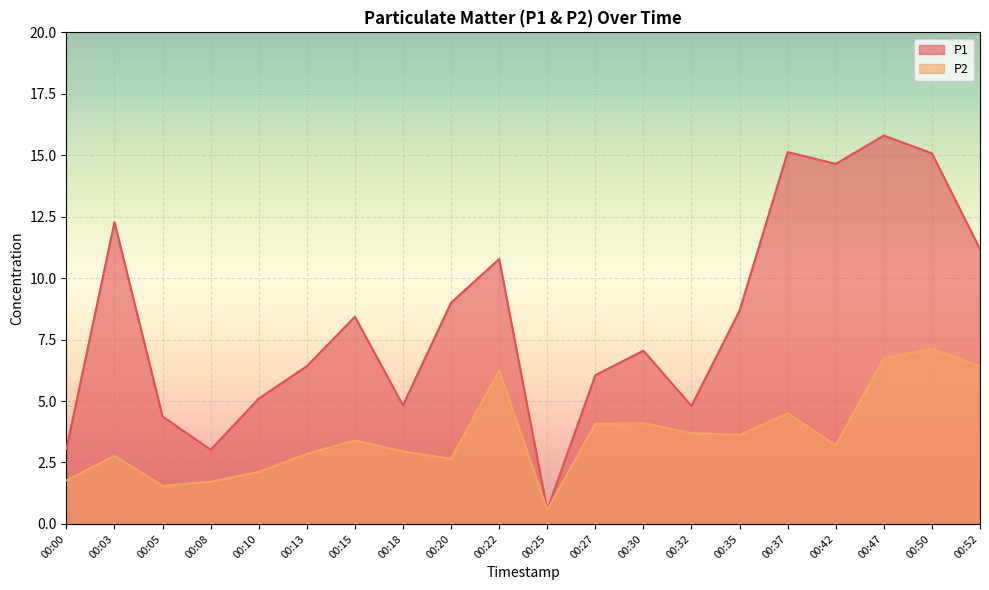

Where is P1 nearest to the value 8?

00:15